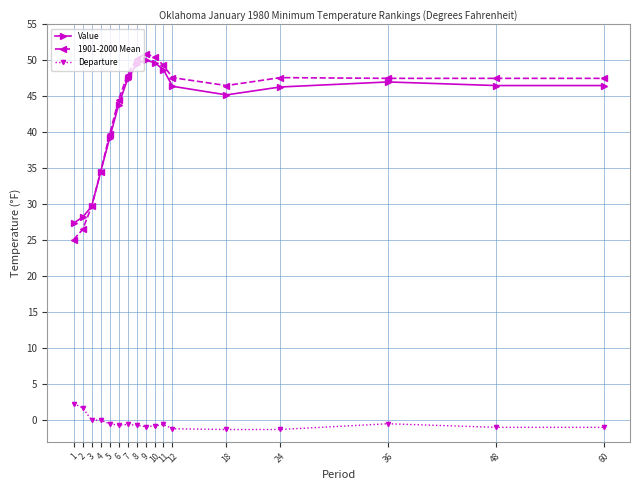

True or false: Value has a value of 50.0 at 9.

True